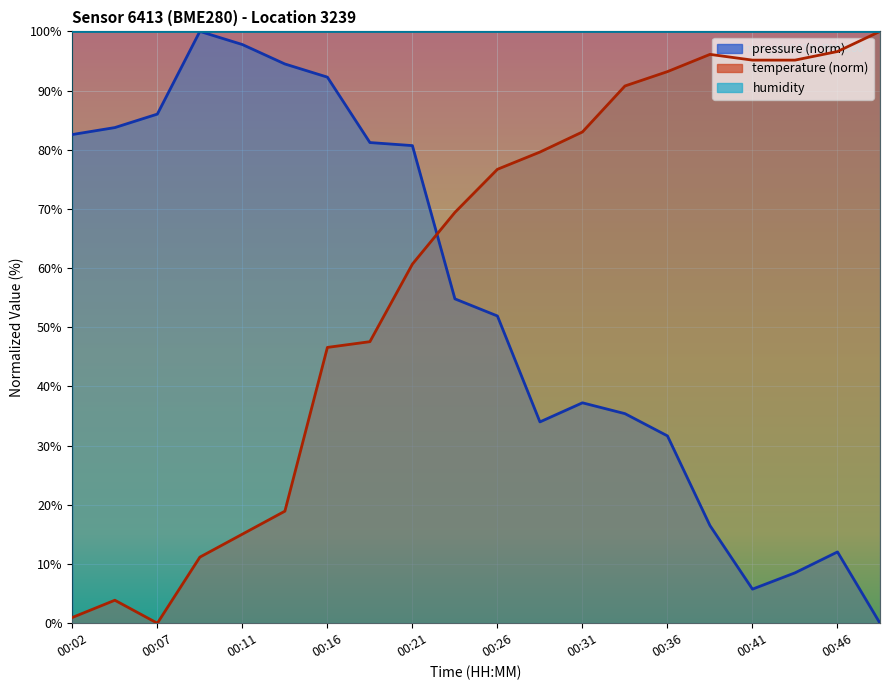

What is the spread (max minus min) of values at 00:24?

14.6